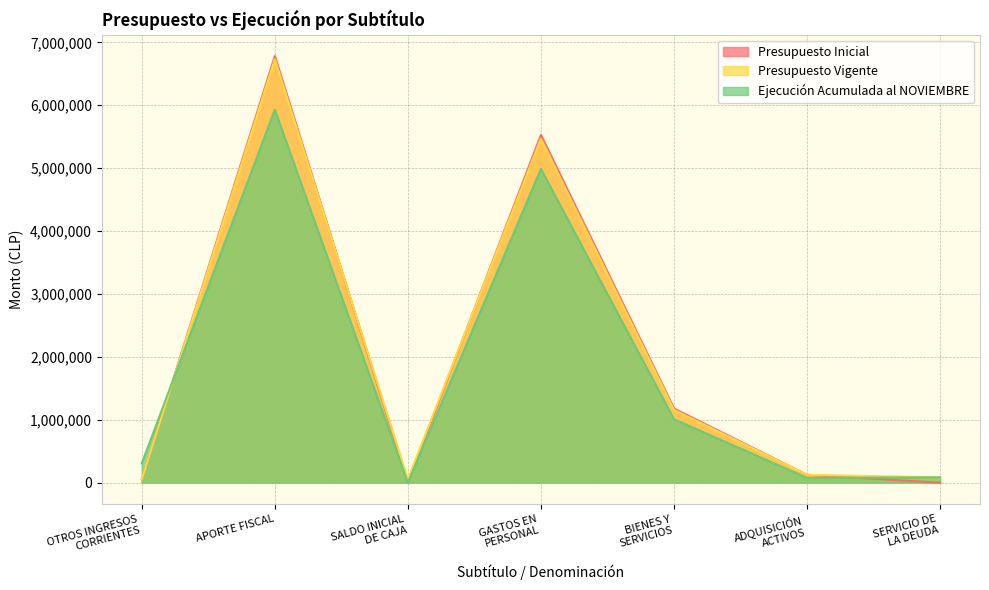

At which label does Presupuesto Vigente reach its minimum?

OTROS INGRESOS
CORRIENTES